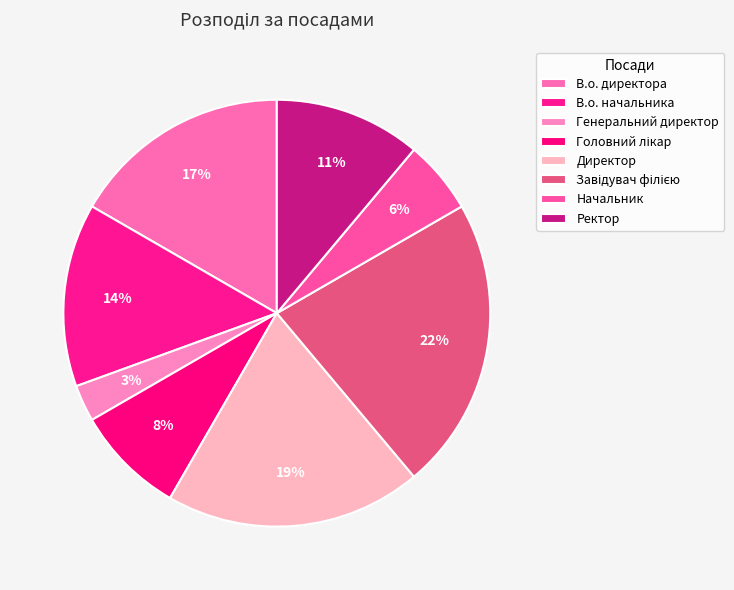

How many segments does this pie chart have?

8